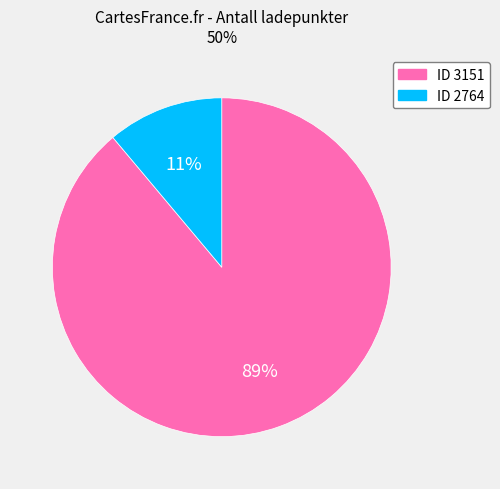

To the nearest percent, what is the difference between the largest and smallest slice percentages?

78%